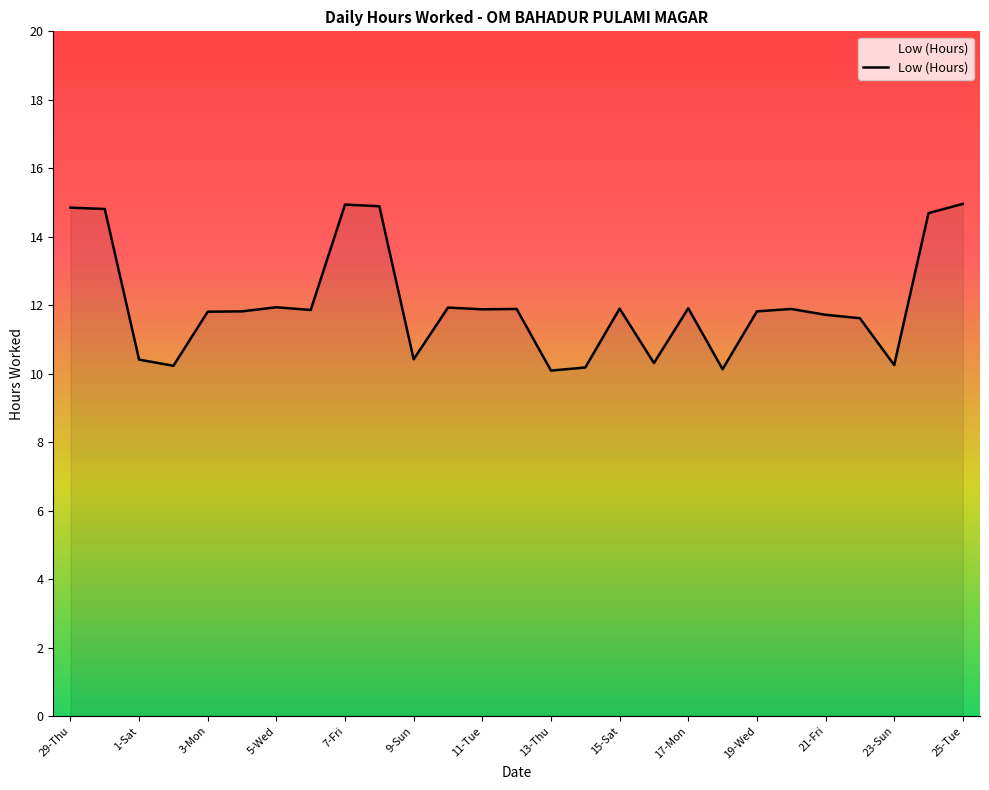

What is the difference between the maximum and minimum values?

4.9